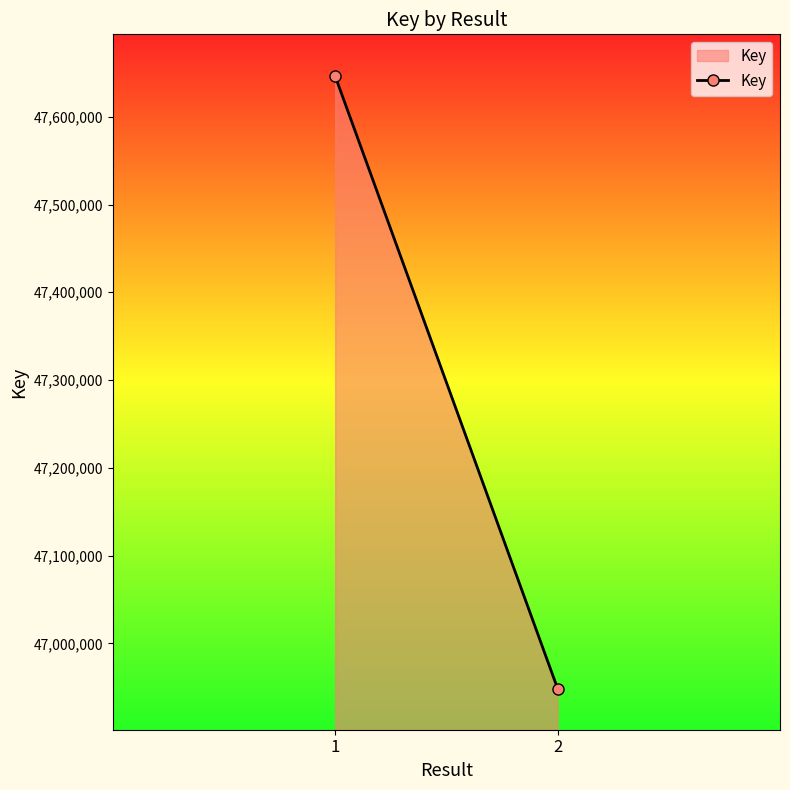

What is the difference between the values at 2 and 1?

697774